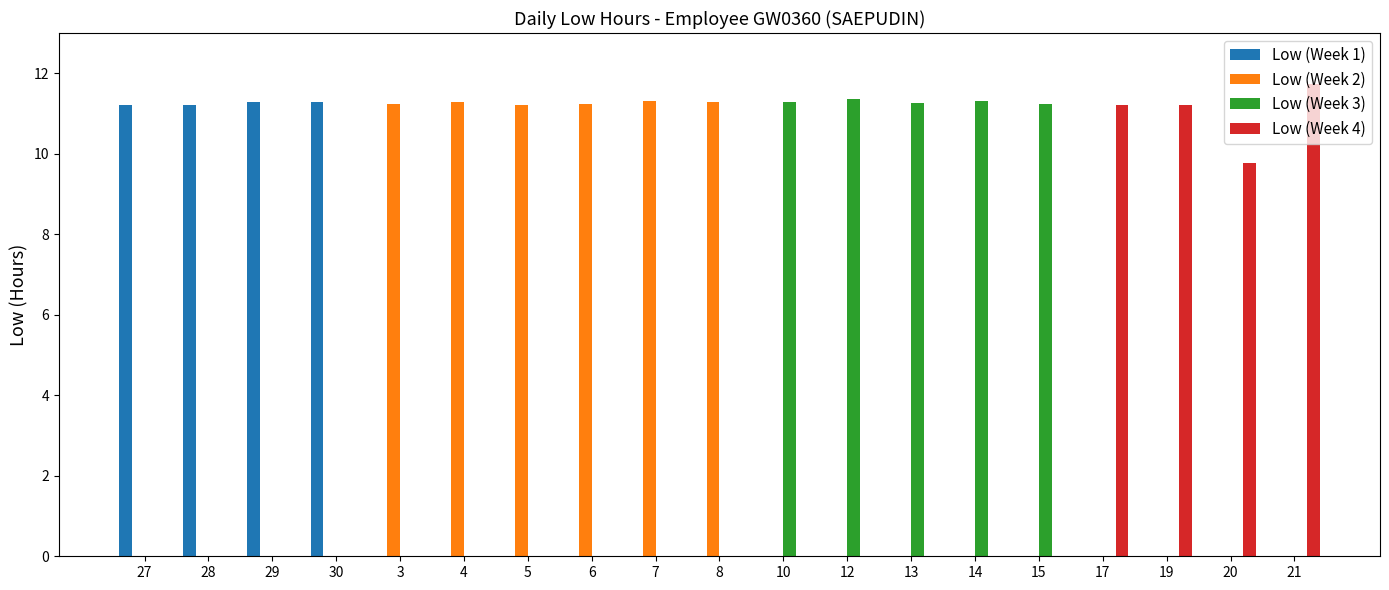

What is the sum of all Low (Week 4) values?

43.9